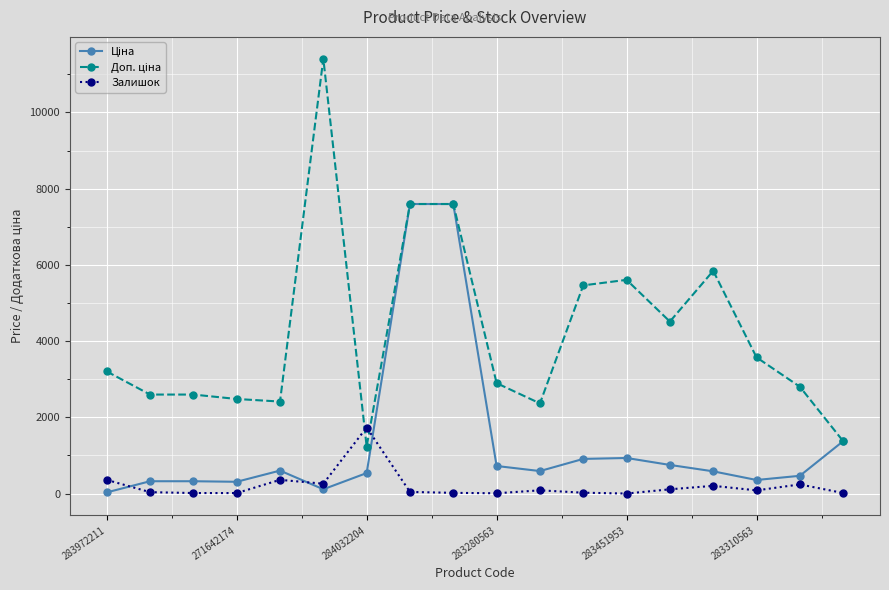

What is the greatest value displayed?

11410.0